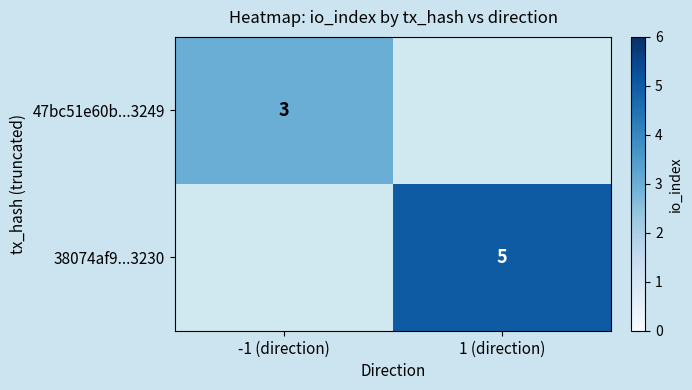

The value of 38074af9...3230 at 1 (direction) is 5. True or false?

True